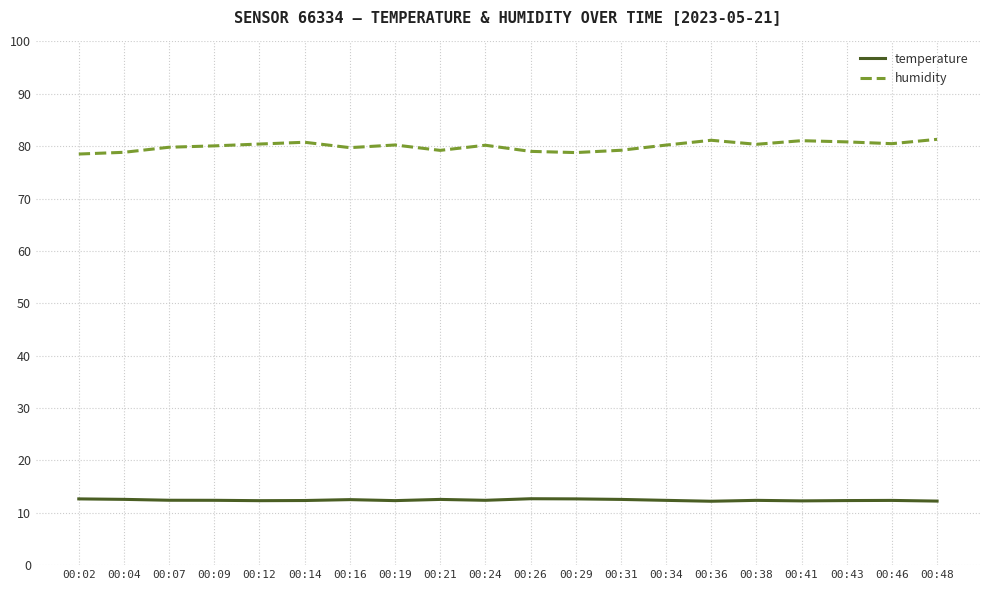

True or false: humidity has a value of 128.9 at 00:29.

False